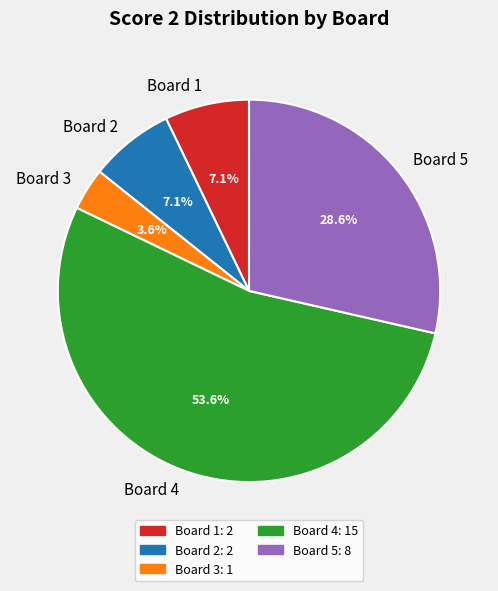

How much of the chart is everything except Board 4?

46.4%